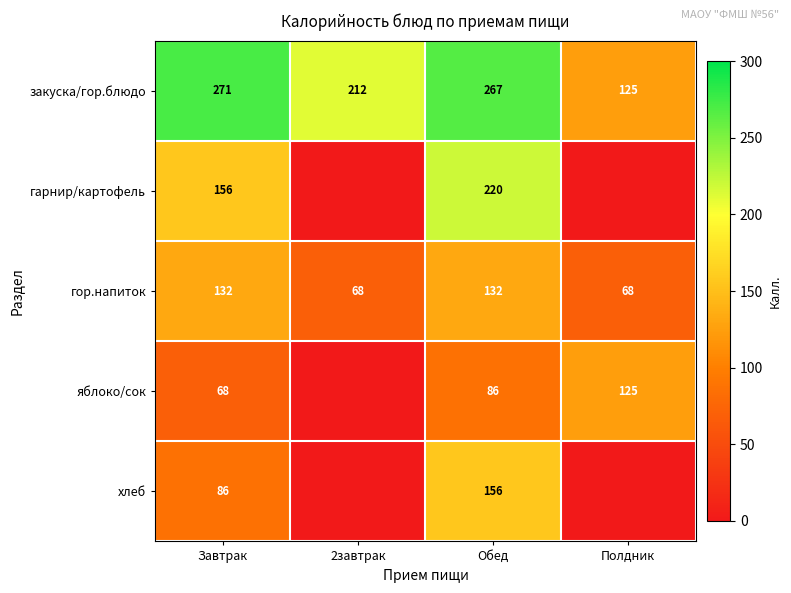

What is the difference between the highest and lowest values at Обед?

181